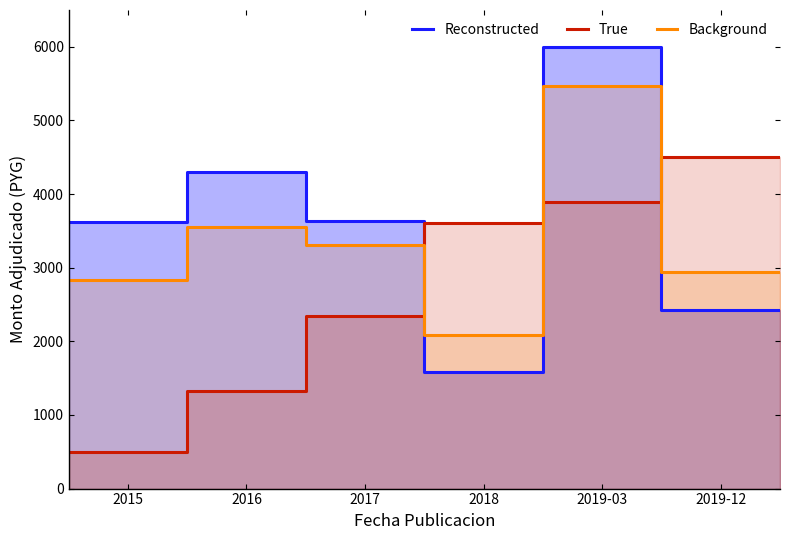

Rank the series by their average value, from lowest to highest.

True, Background, Reconstructed